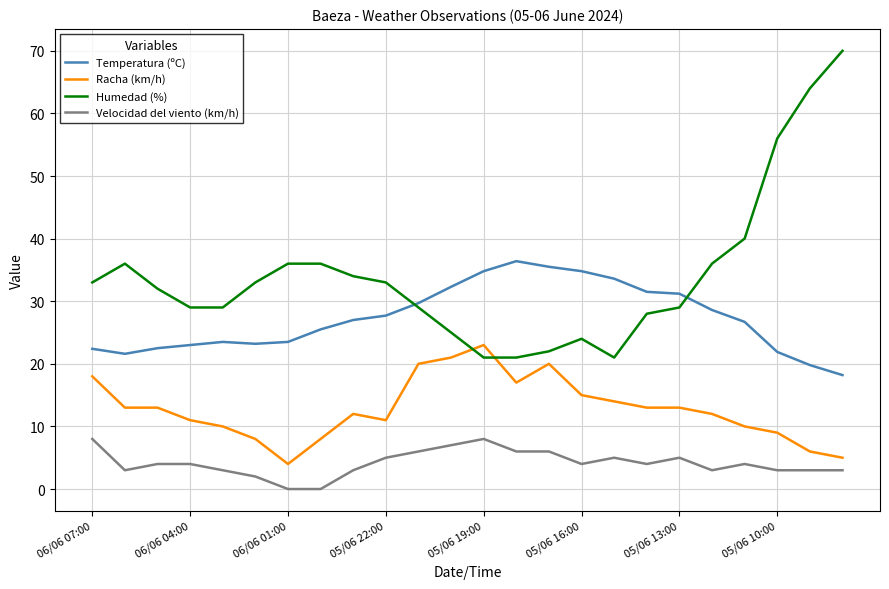

Rank the series by their maximum value, from highest to lowest.

Humedad (%), Temperatura (ºC), Racha (km/h), Velocidad del viento (km/h)